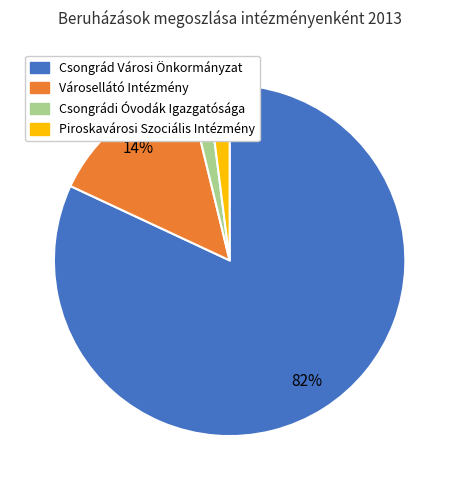

Does any single category account for the majority?

Yes